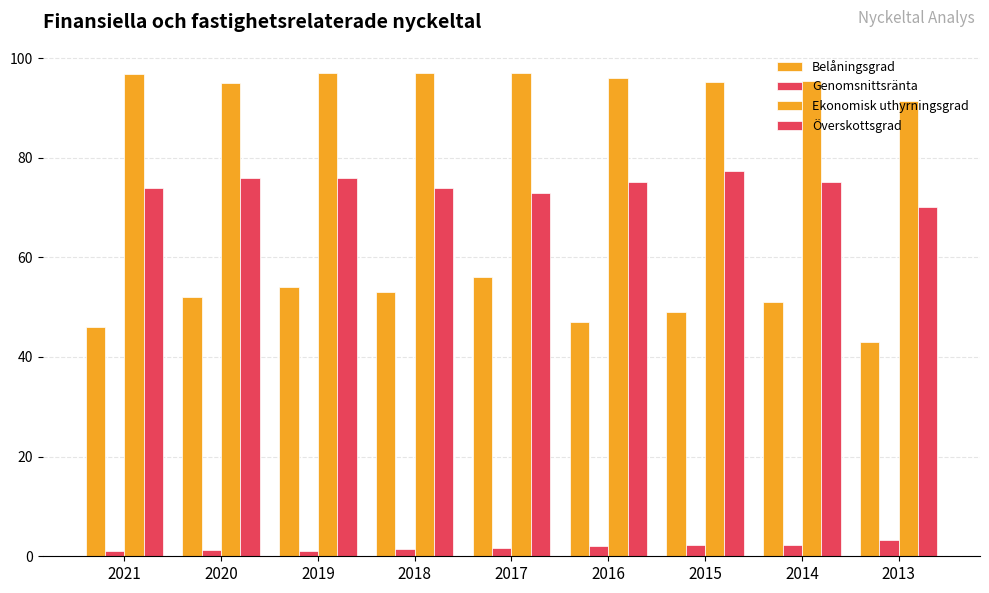

How many bars are there in each group?

4